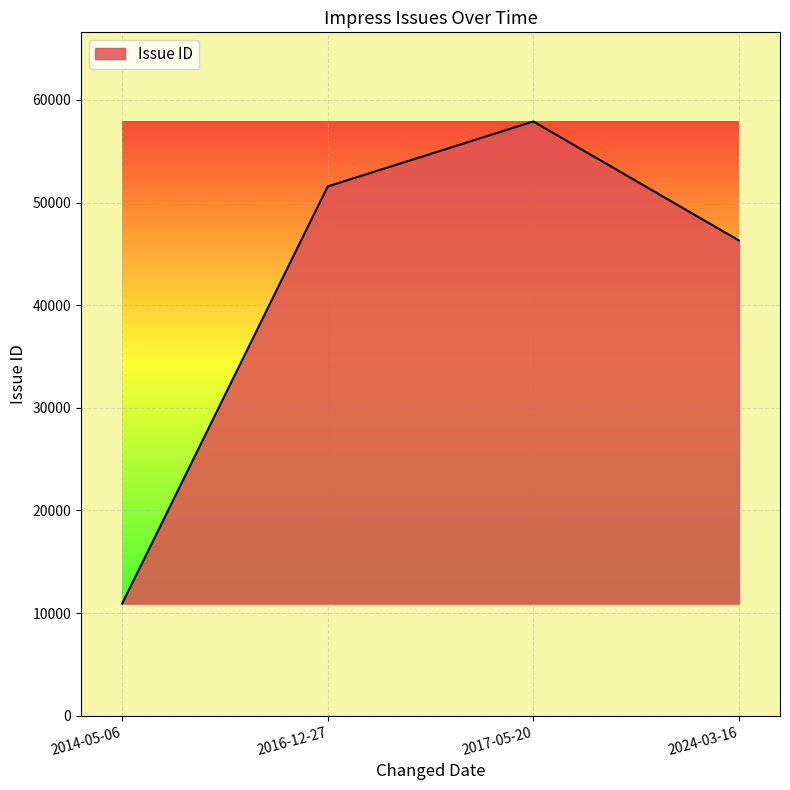

The chart shows a value of 10922 at 2014-05-06. True or false?

True